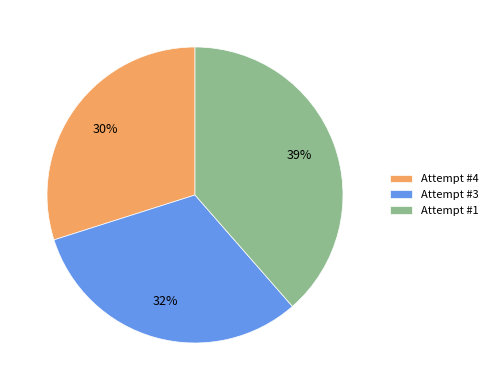

The Attempt #1 slice represents 51% of the pie. True or false?

False